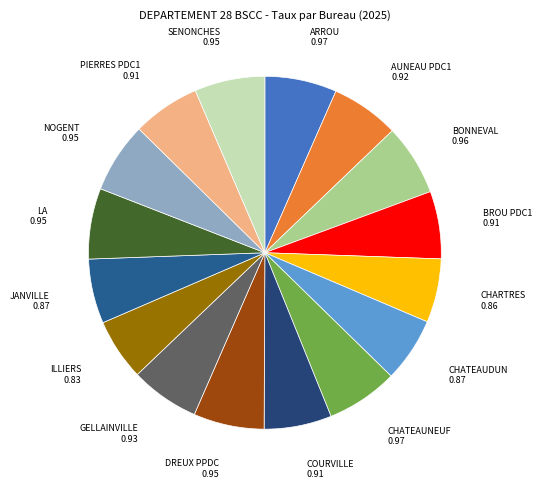

How many slices are in this pie chart?

16